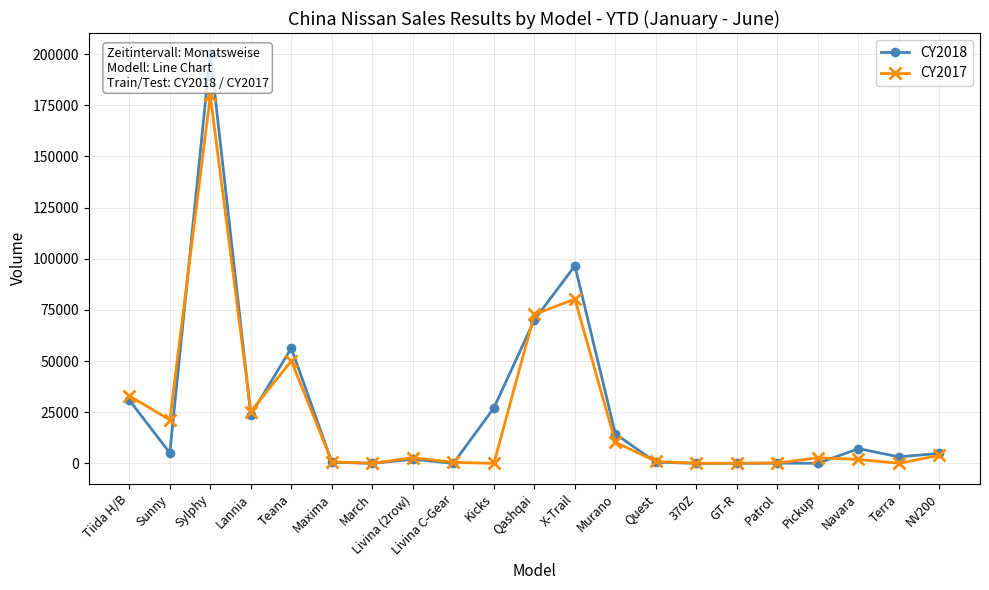

What is the difference between the maximum and minimum values in the CY2017 series?

179815